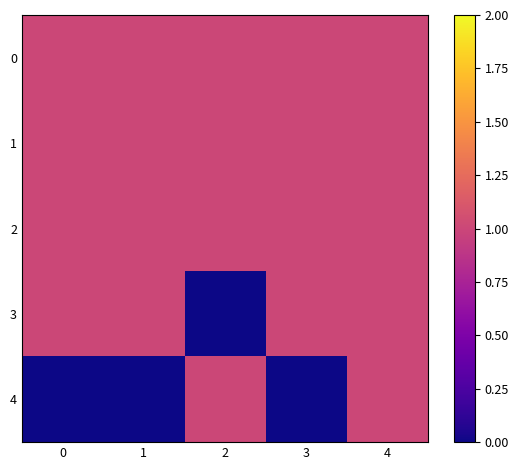

Rank the series by their maximum value, from highest to lowest.

0, 1, 2, 3, 4